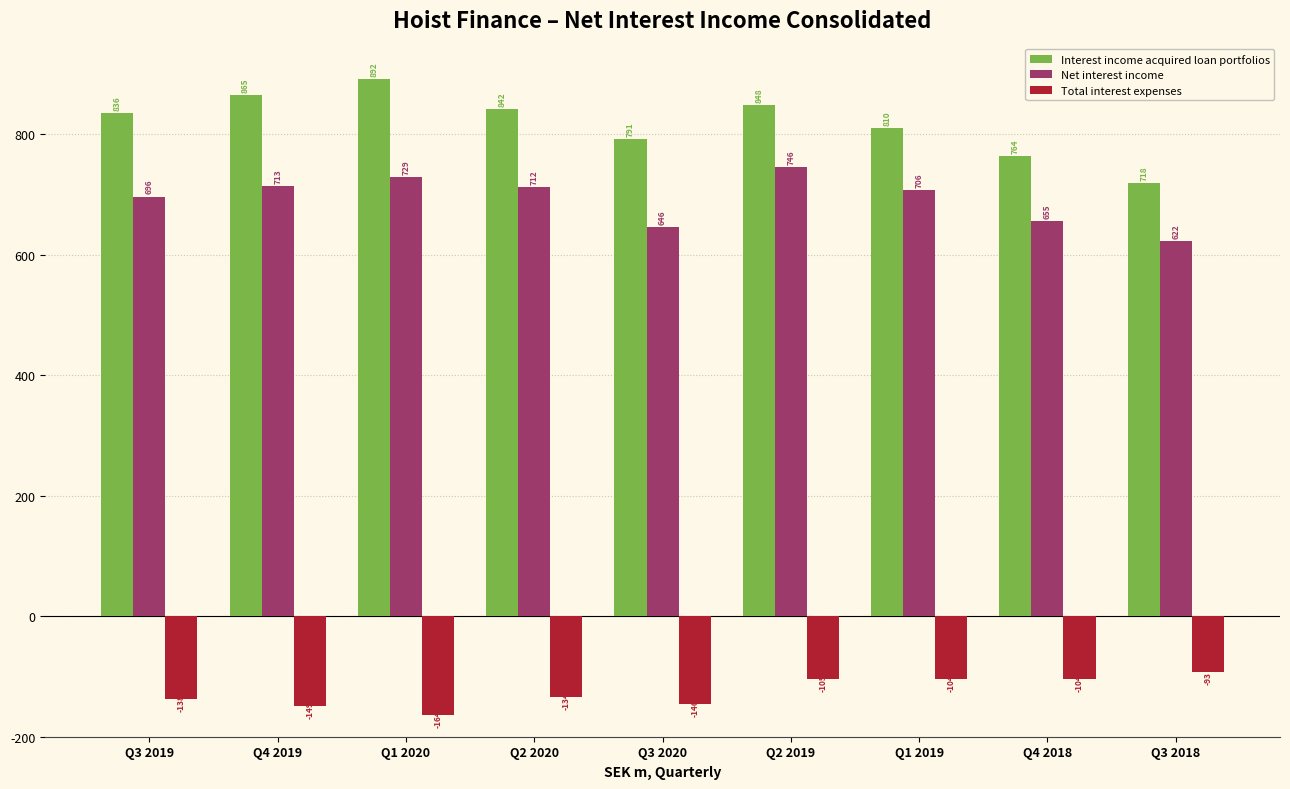

Are the bars horizontal?

No